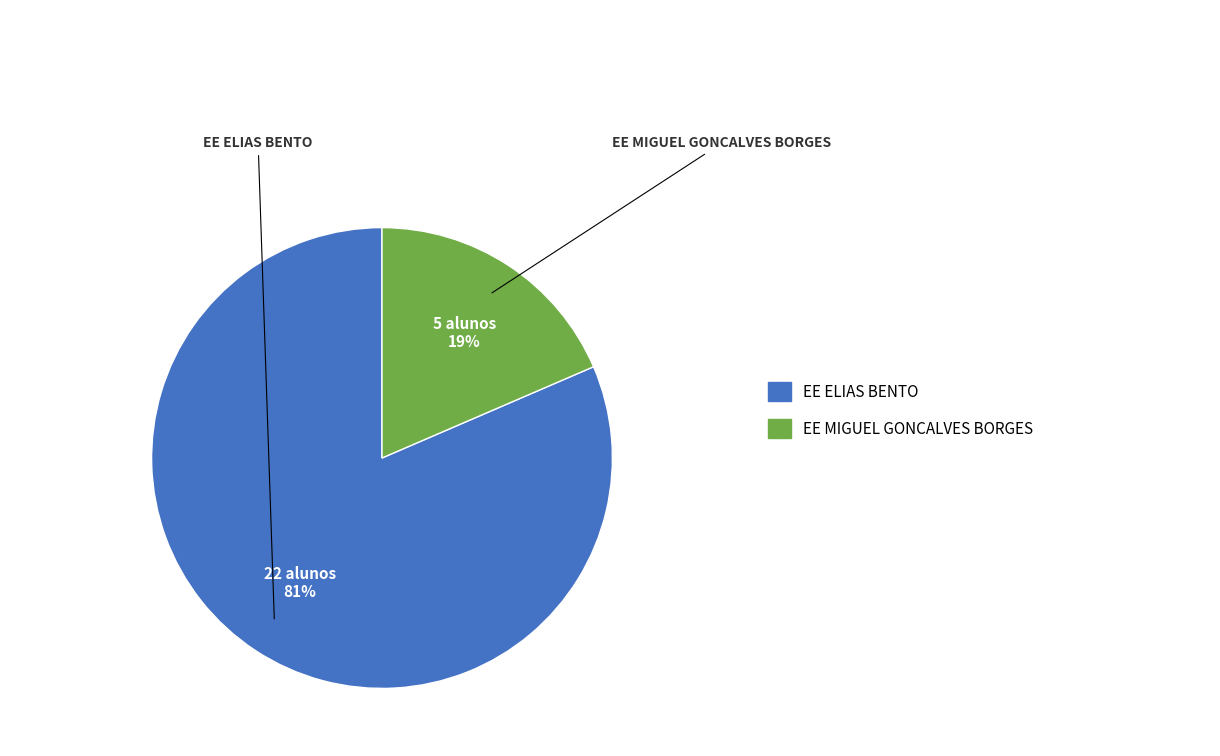

To the nearest percent, what is the average slice percentage?

50%